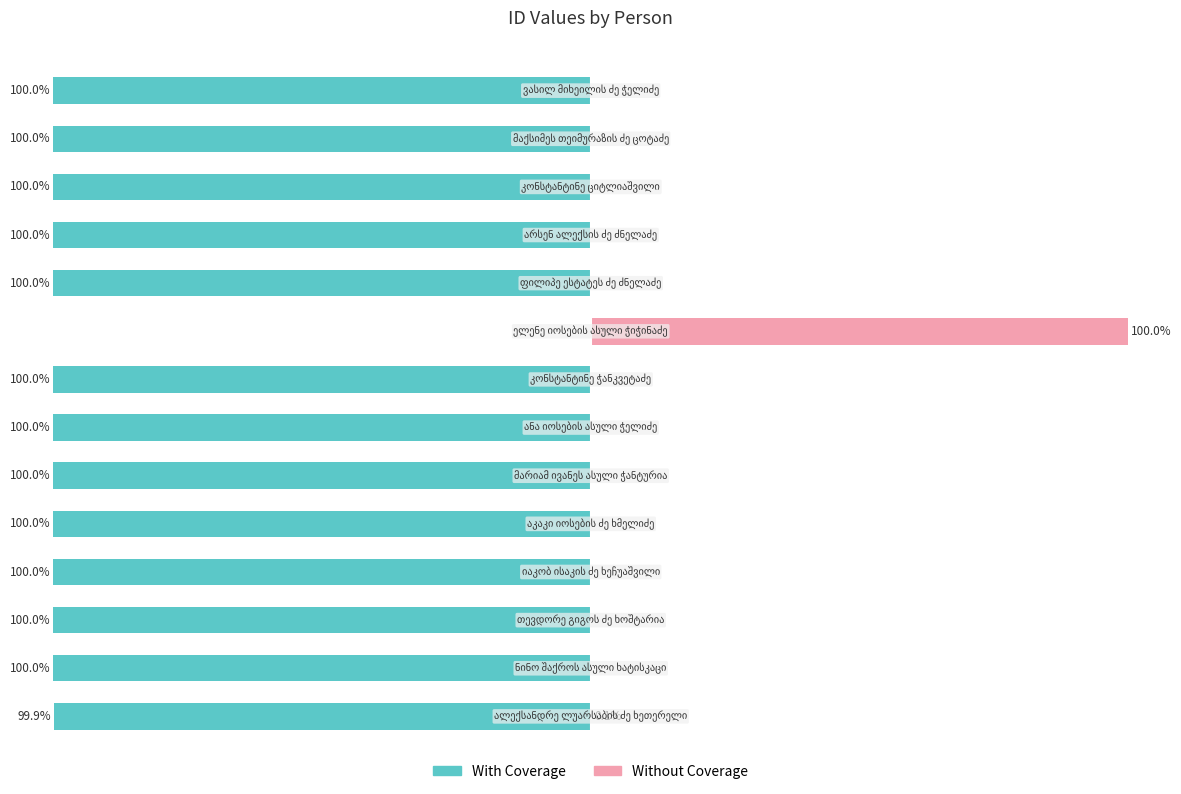

Reading left to right, list all the values displayed in this chart.

With Coverage: -99.9	-100.0	-100.0	-100.0	-100.0	-100.0	-100.0	-100.0	0.0	-100.0	-100.0	-100.0	-100.0	-100.0
Without Coverage: 0.1	0.0	0.0	0.0	0.0	0.0	0.0	0.0	100.0	0.0	0.0	0.0	0.0	0.0